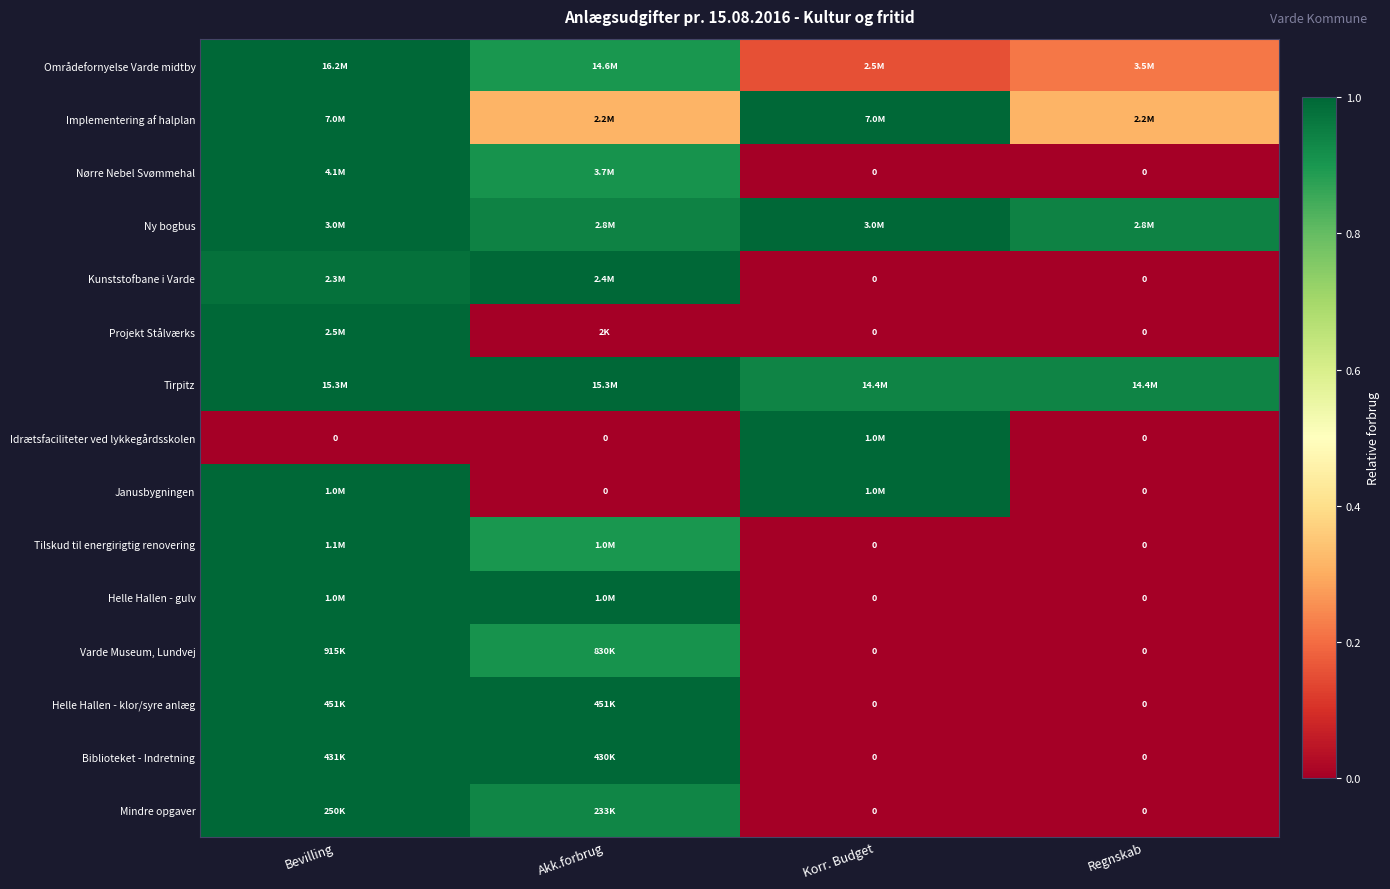

Which category has the lowest value in the Idrætsfaciliteter ved lykkegårdsskolen series?

Bevilling